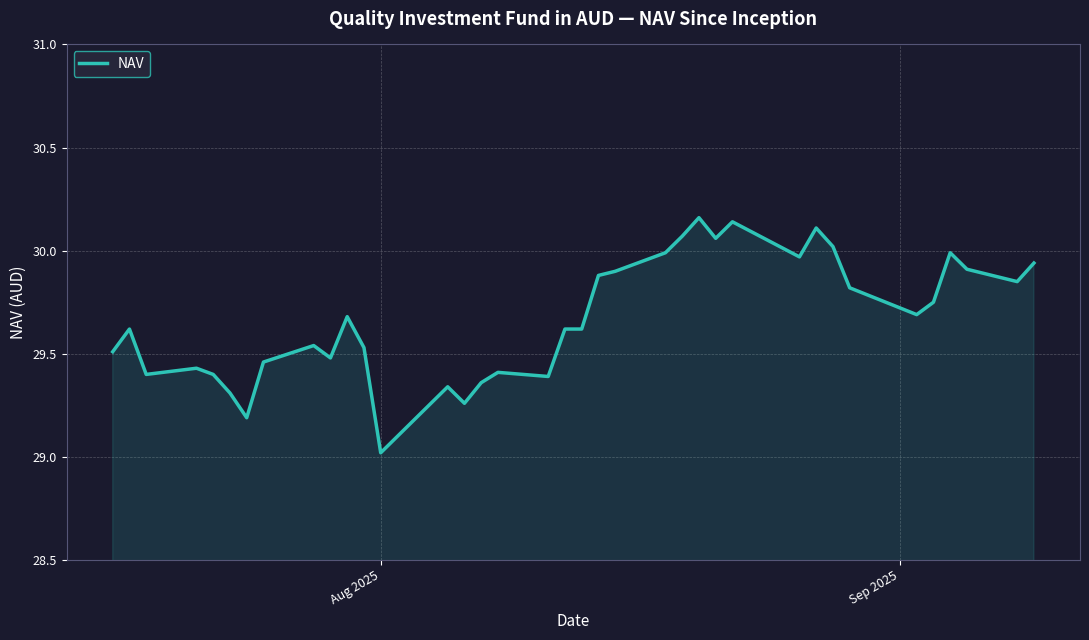

What is the smallest value displayed?

29.0